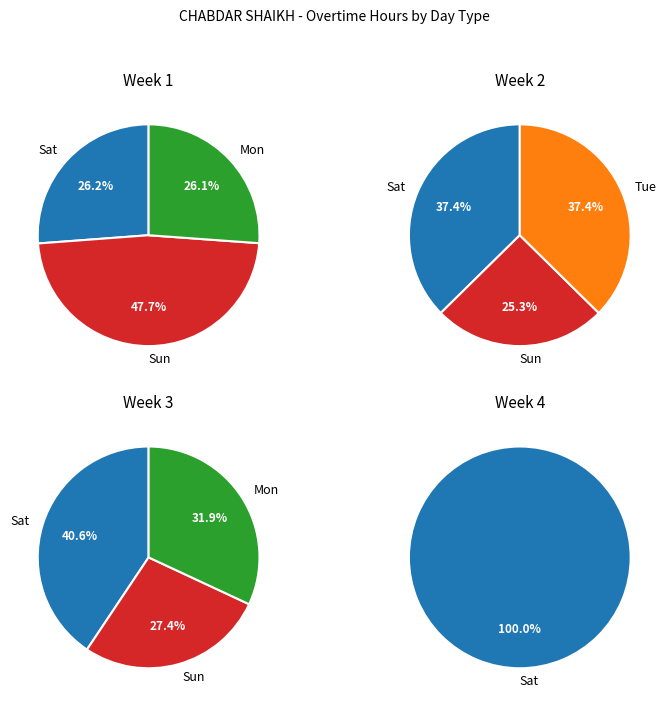

Does Sun account for over 50% of the chart?

No